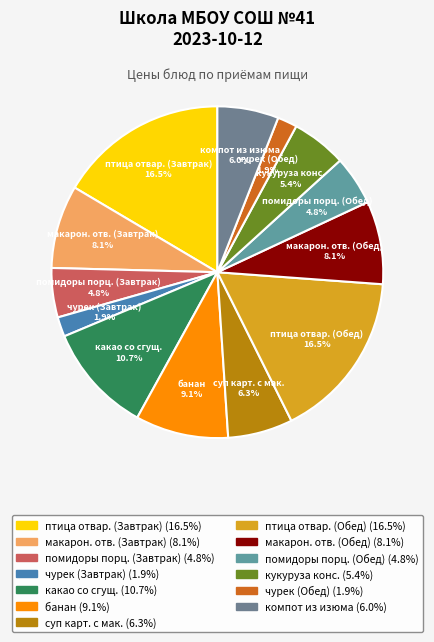

Is it true that макарон. отв. (Завтрак) is 8% of the pie?

True